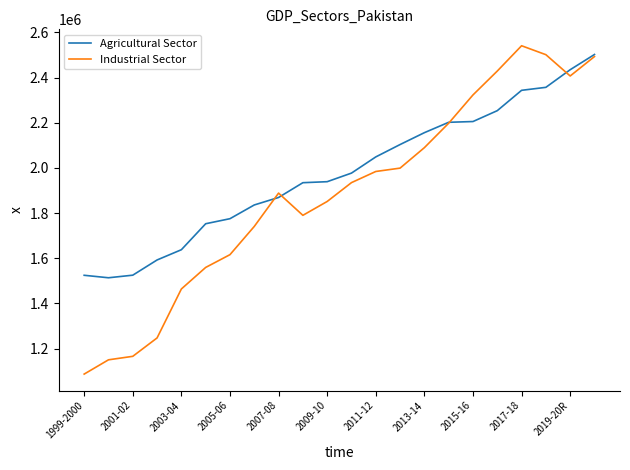

What is the greatest value displayed?

2540894